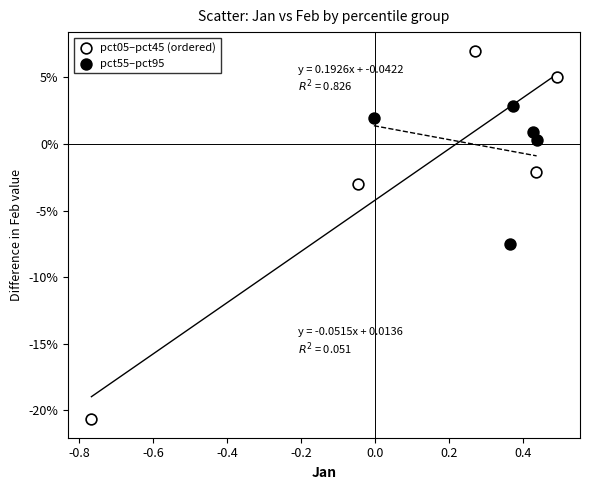

Which series reaches the maximum Y coordinate?

pct05–pct45 (ordered)